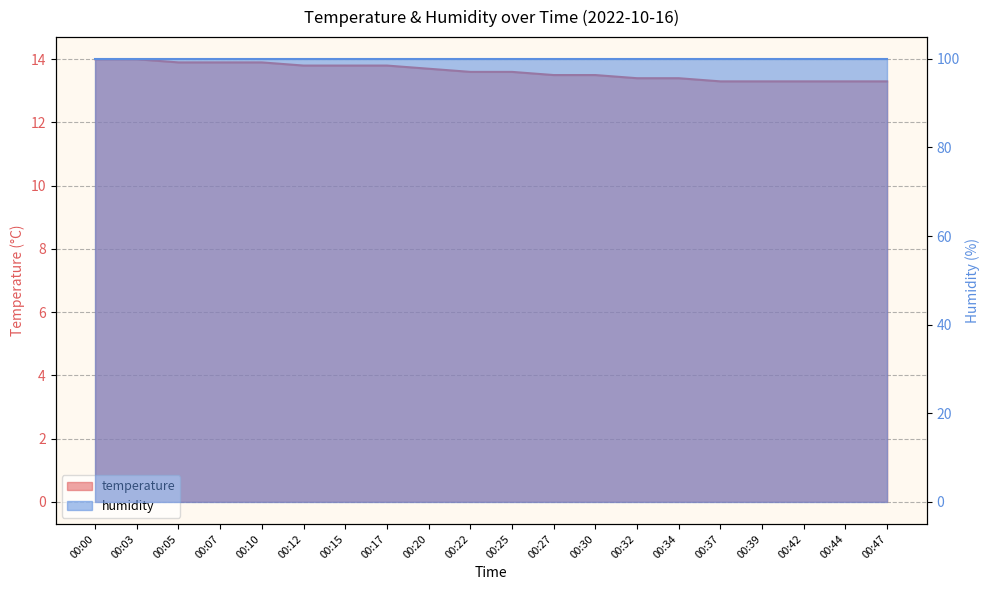

The chart shows a value of 13.8 at 00:15. True or false?

True